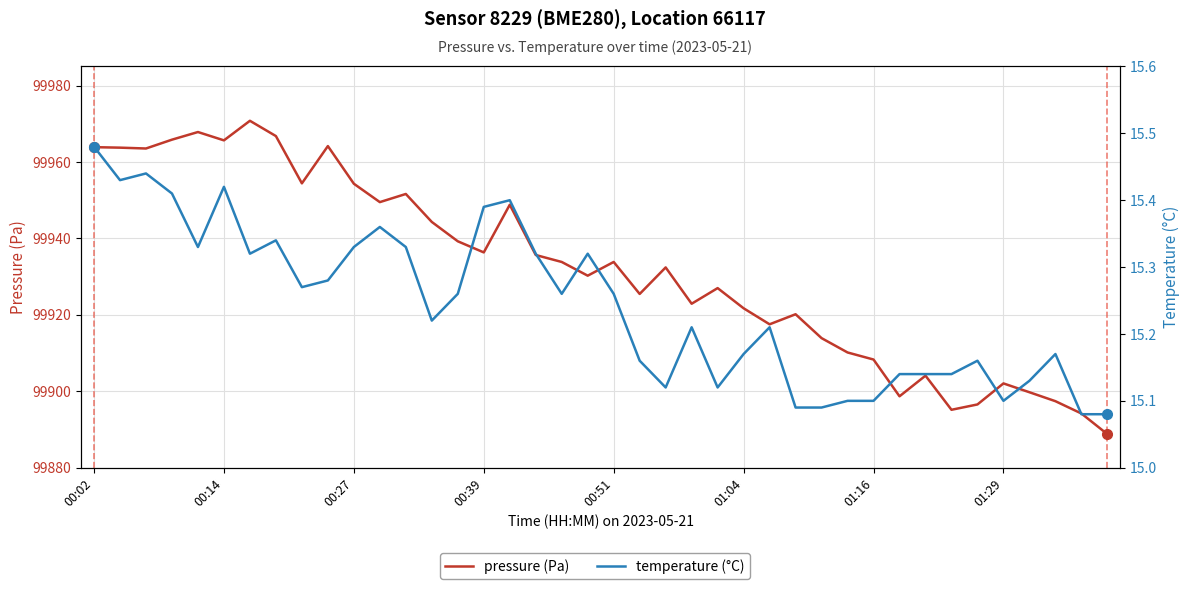

What is the sum of the temperature (°C) values at 00:39 and 12?

30.7